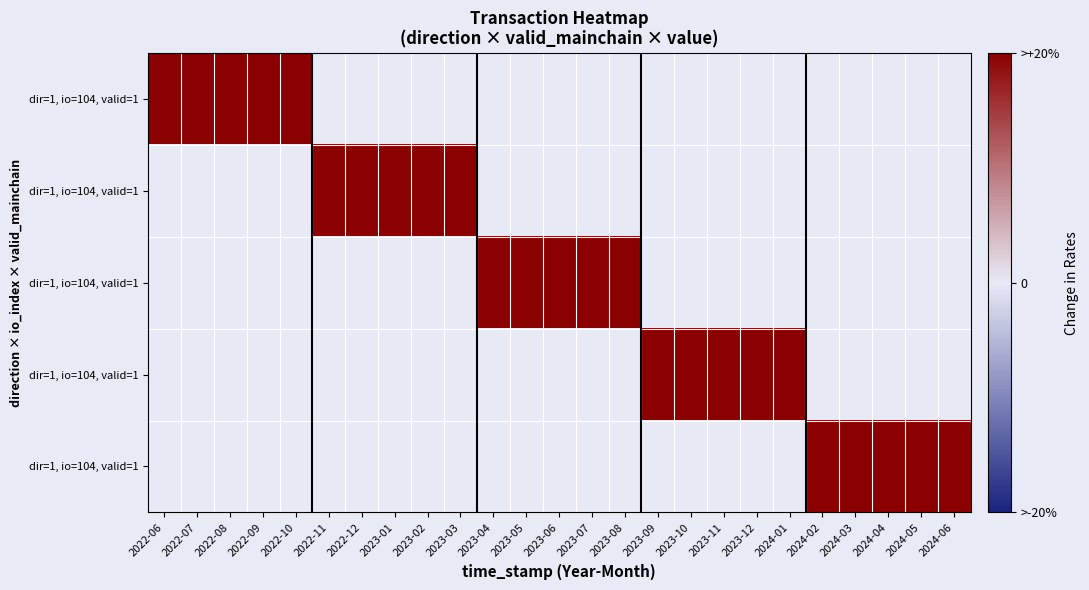

Between 2023-08 and 2023-05, which is larger?

2023-08